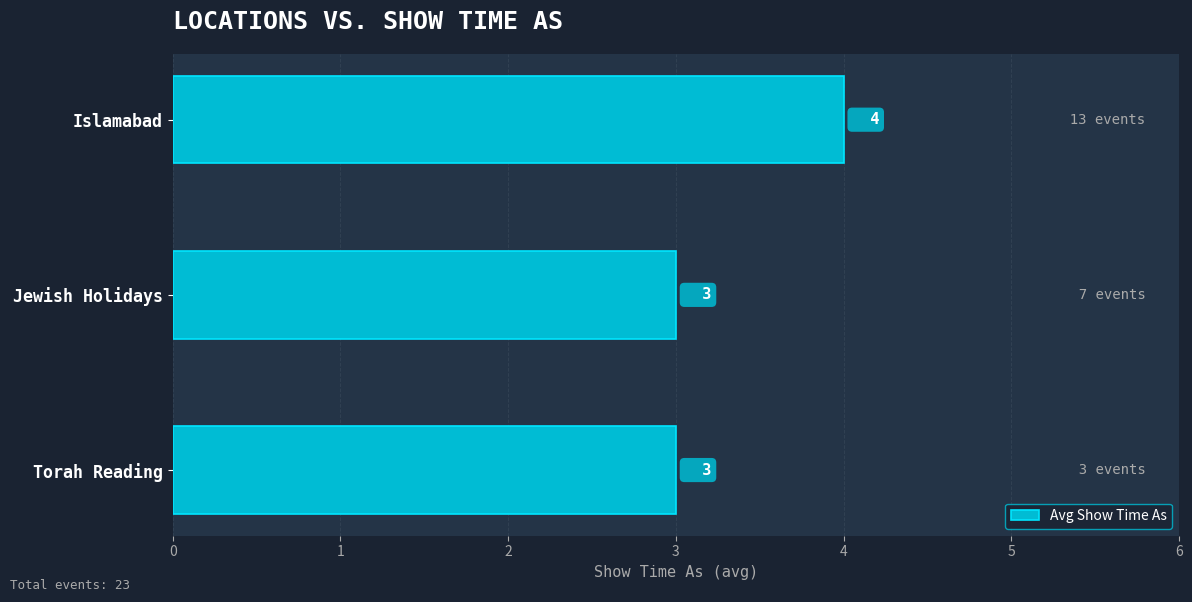

Approximately how many times larger is the value at Jewish Holidays compared to Torah Reading?

1.0